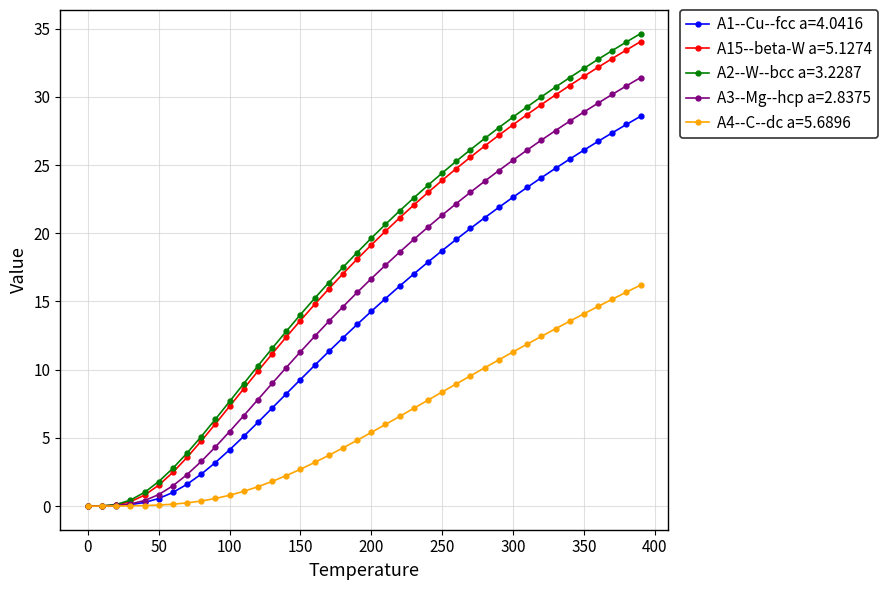

What is the value of the A1--Cu--fcc a=4.0416 point at the 8th from the left?

1.6